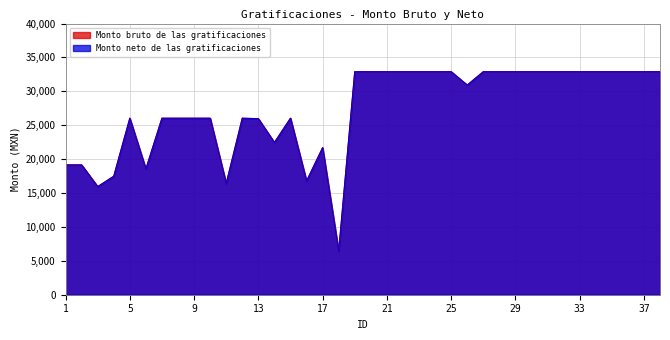

The Monto bruto de las gratificaciones series shows 11314.5 at 15. True or false?

False